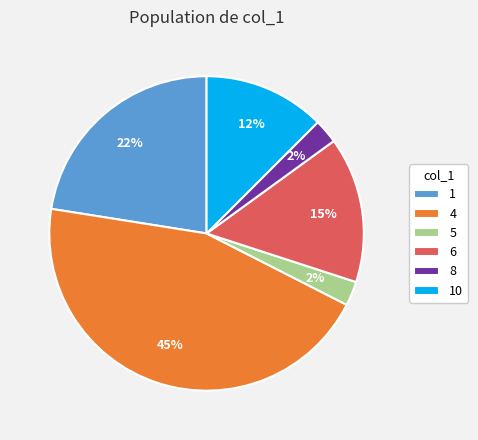

The 10 slice represents 18% of the pie. True or false?

False